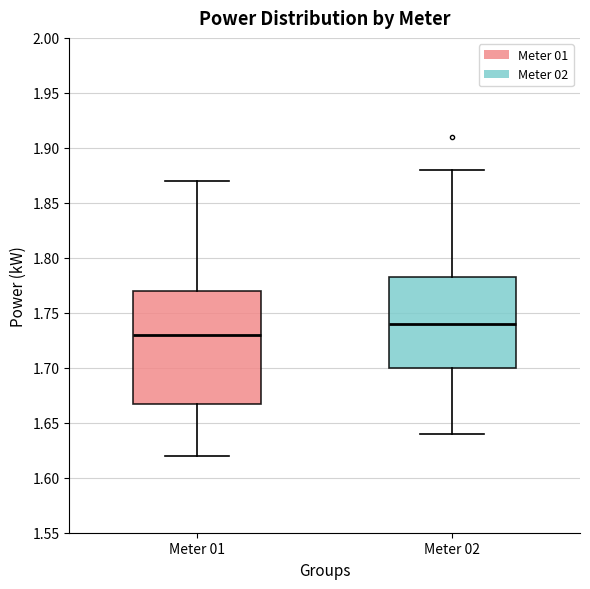

Reading left to right, read every box against the y-axis: the position of its median line, the range the box covers, and the ends of its whiskers. The values are not printed on the chart, so give them approximately, as read against the axis.

Meter 01: median 1.730, box 1.670 to 1.770, whiskers 1.620 to 1.870
Meter 02: median 1.740, box 1.700 to 1.785, whiskers 1.640 to 1.880